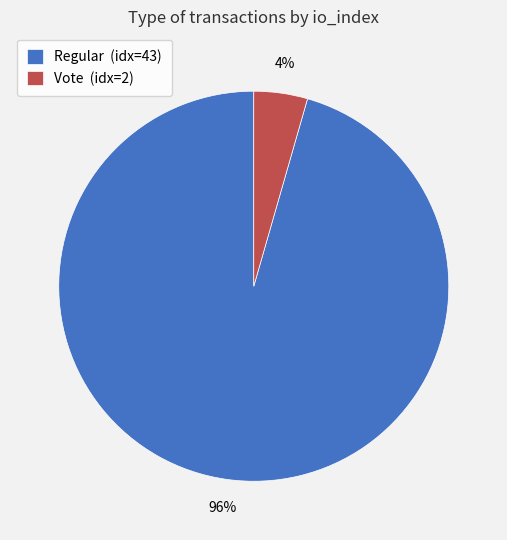

What is the largest slice in the pie chart?

Regular (idx=43)